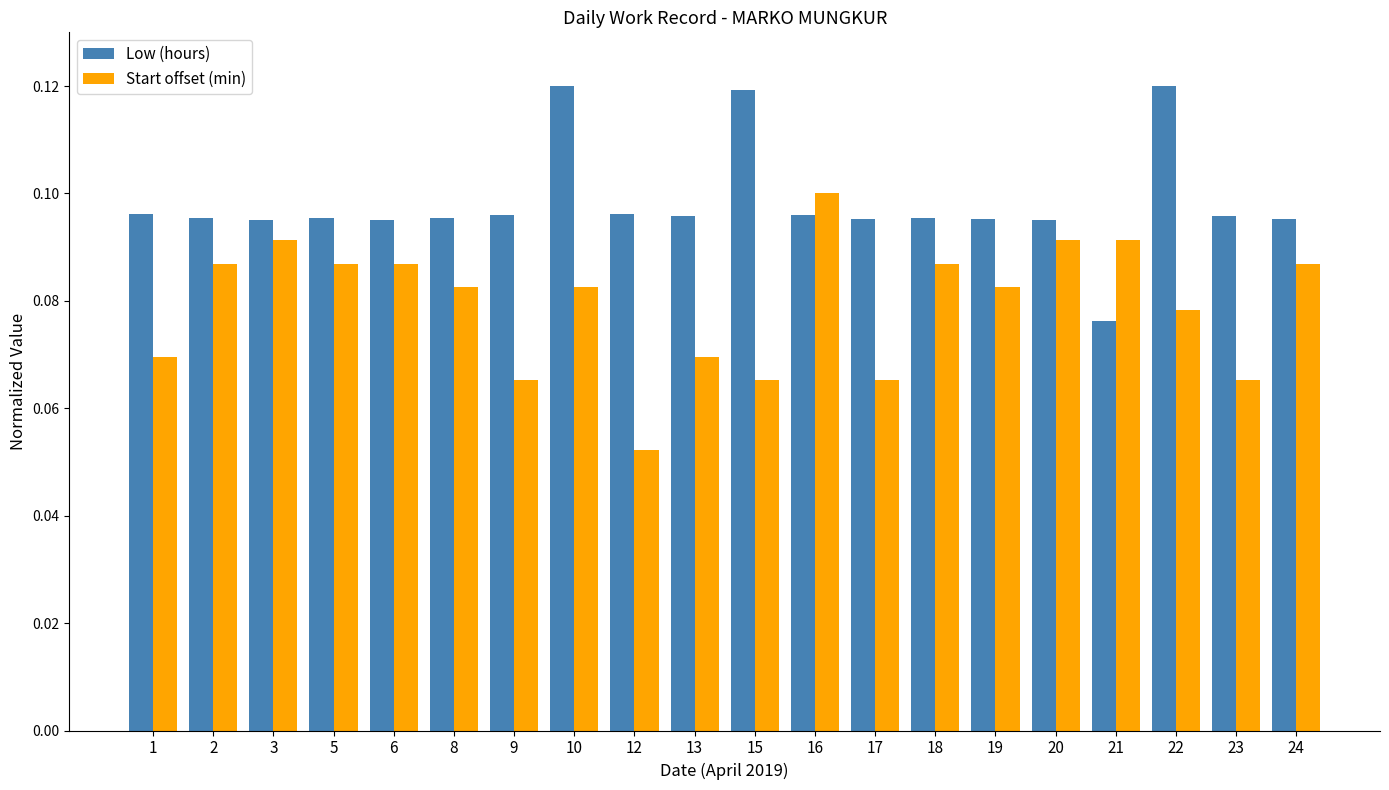

Is the value of Low (hours) at 5 greater than the value of Start offset (min) at 10?

Yes